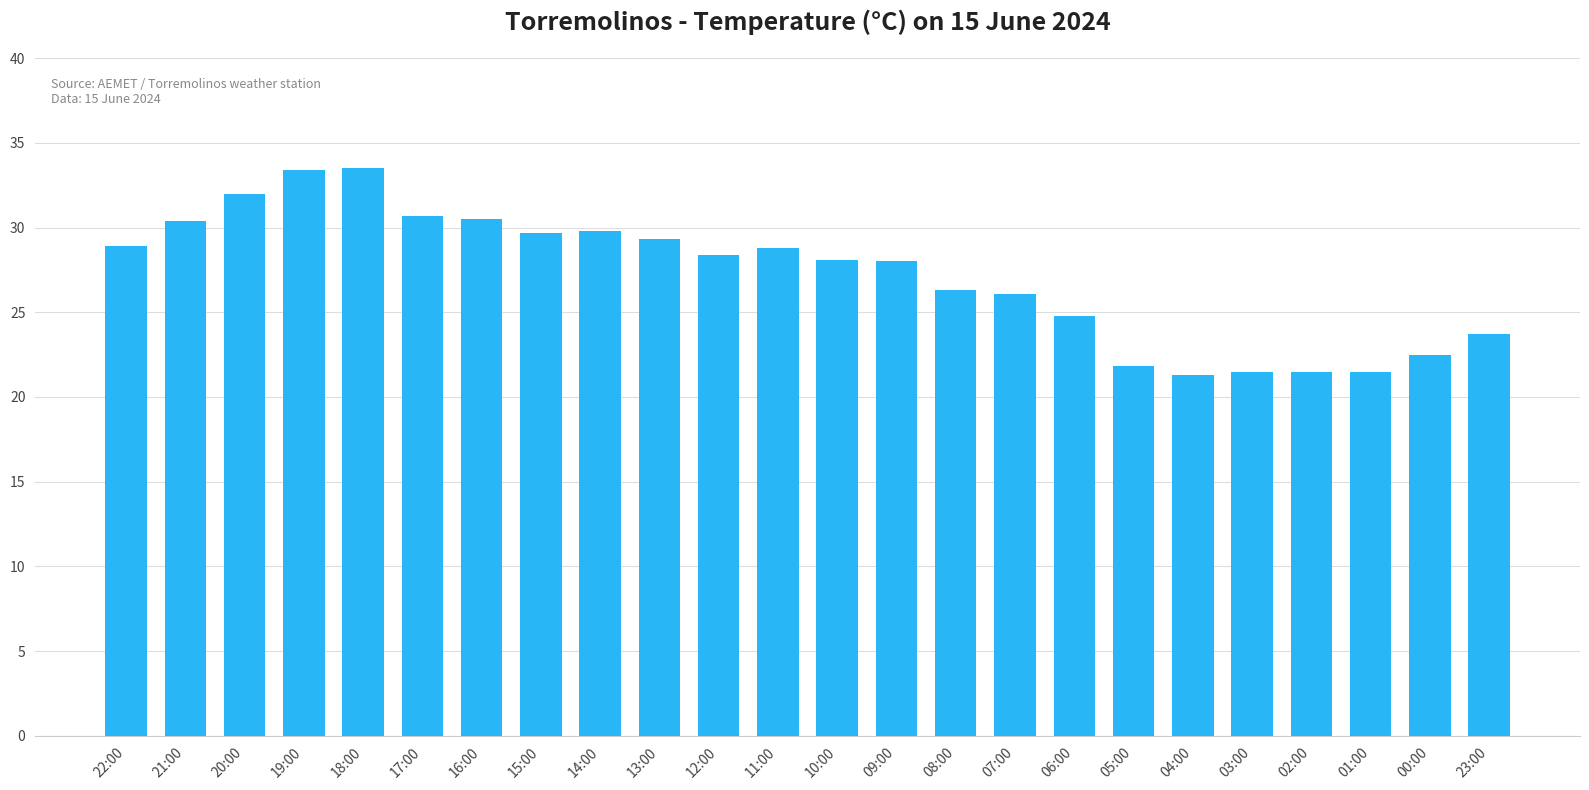

True or false: the data shows 7.8 at 10:00.

False